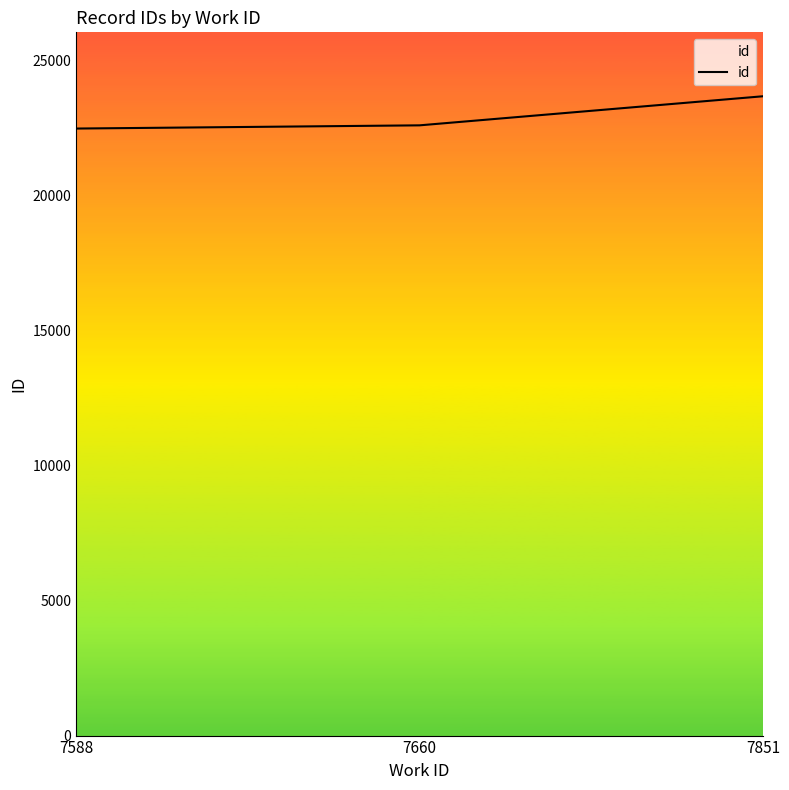

Is this an area chart (filled region under the line)?

No